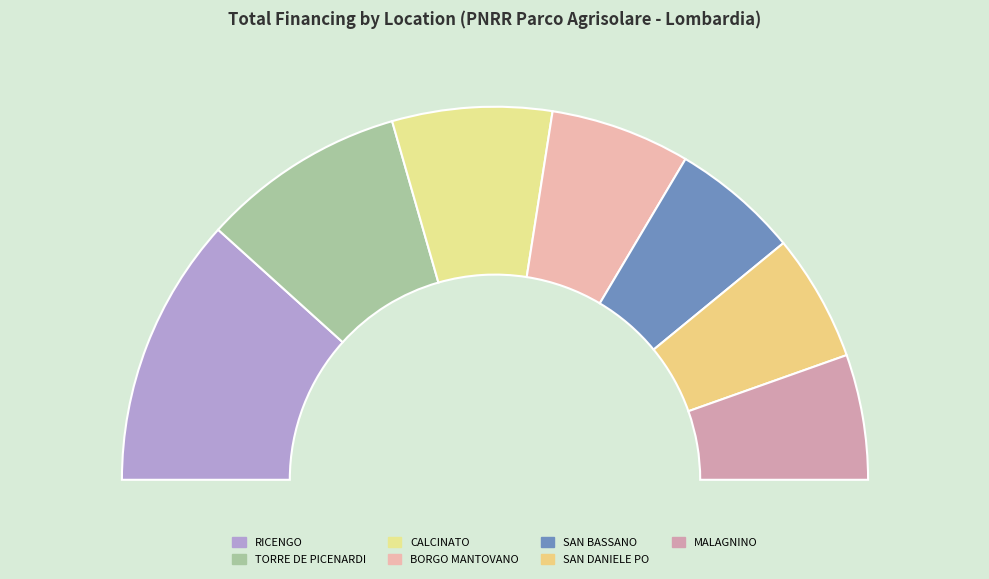

How many slices are in this pie chart?

7